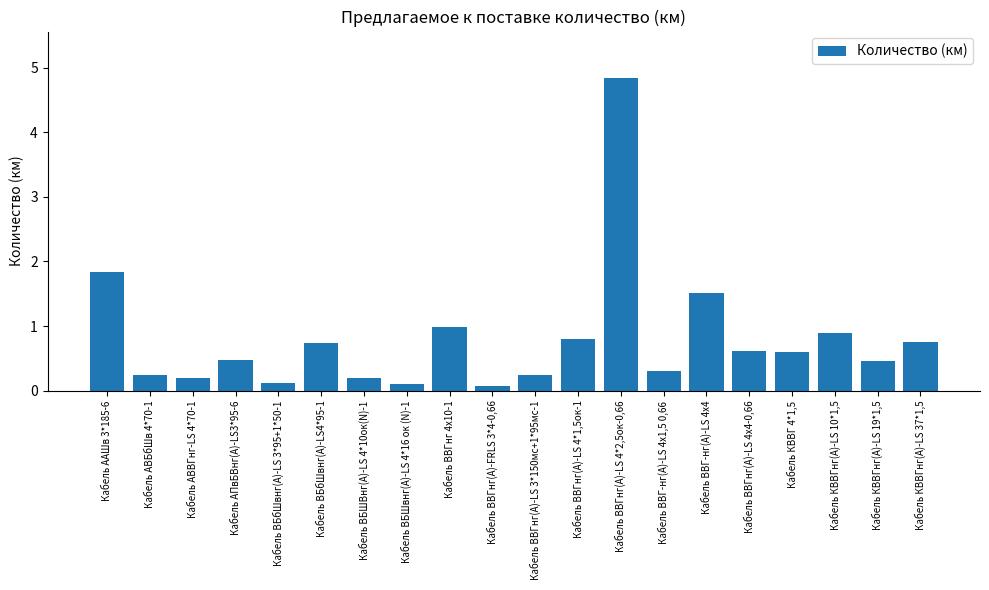

At which label is the value closest to 2?

Кабель ААШв 3*185-6